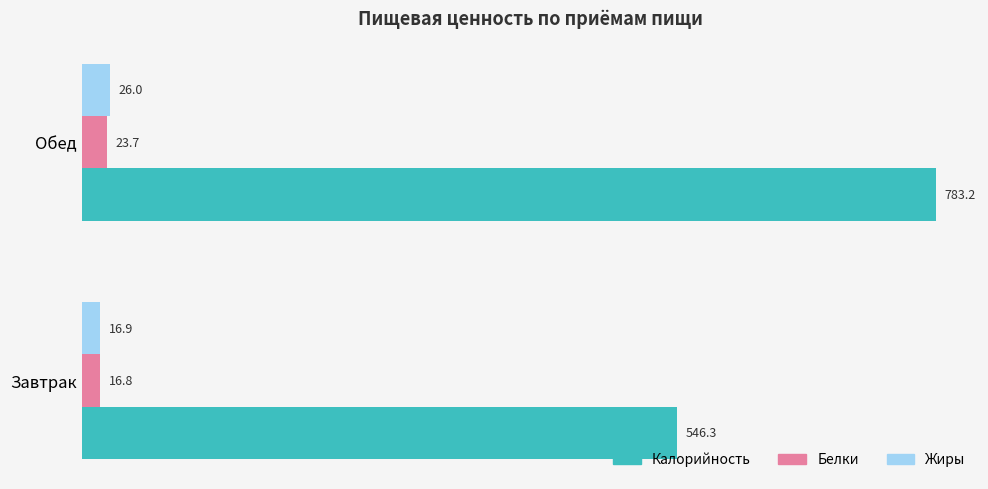

What are all the series names shown in the legend?

Калорийность, Белки, Жиры